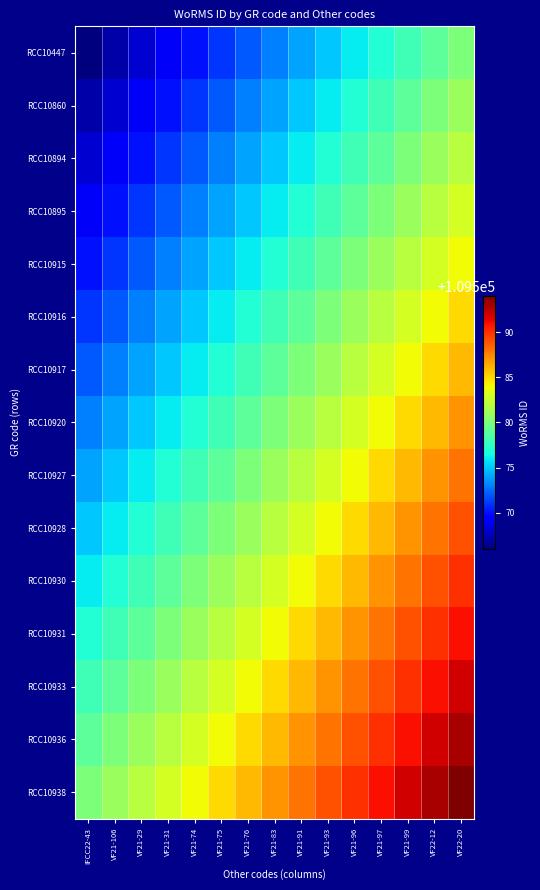

What is the total value across all series at VF21-83?

1643700